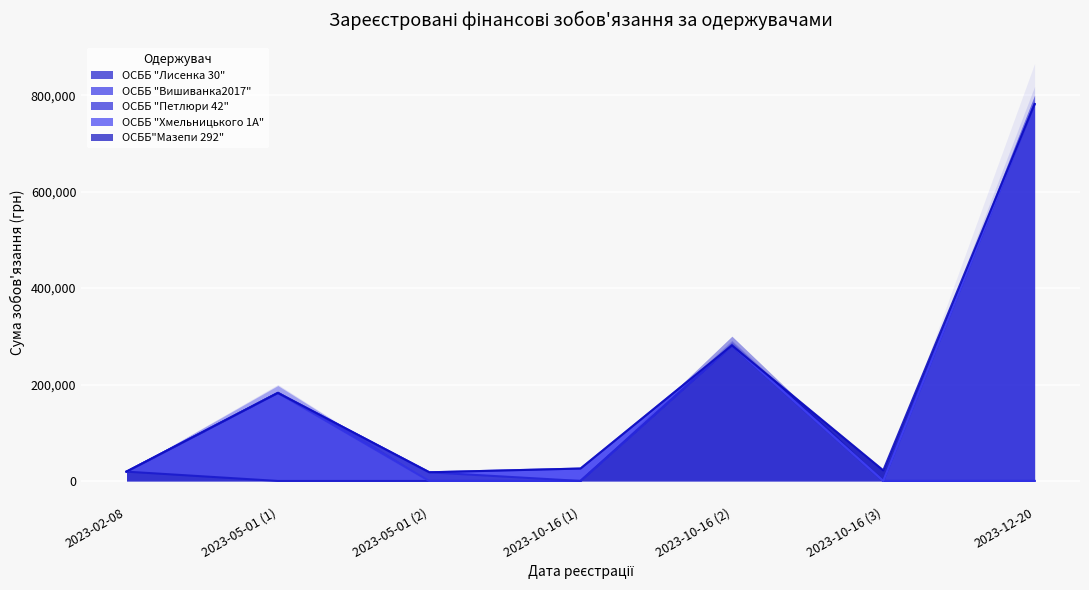

True or false: ОСББ "Вишиванка2017" and ОСББ "Хмельницького 1А" intersect in this chart.

False